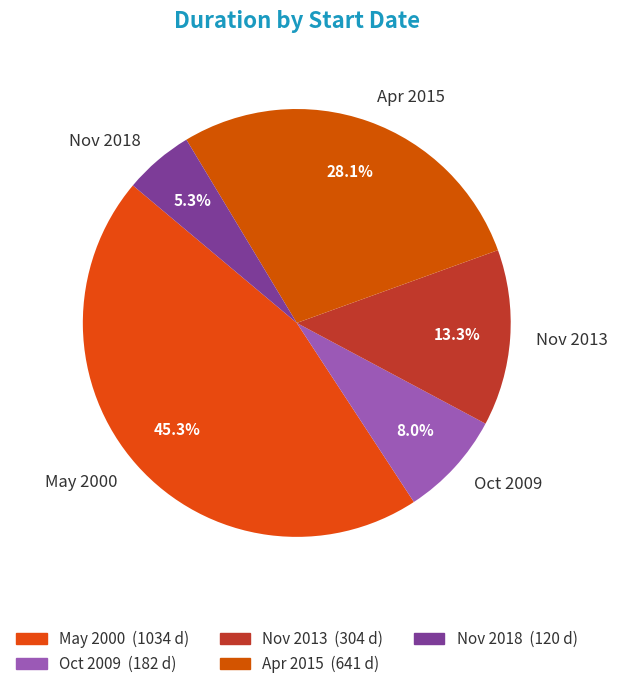

To the nearest percent, what is the difference between the May 2000 and Nov 2013 slice percentages?

32%